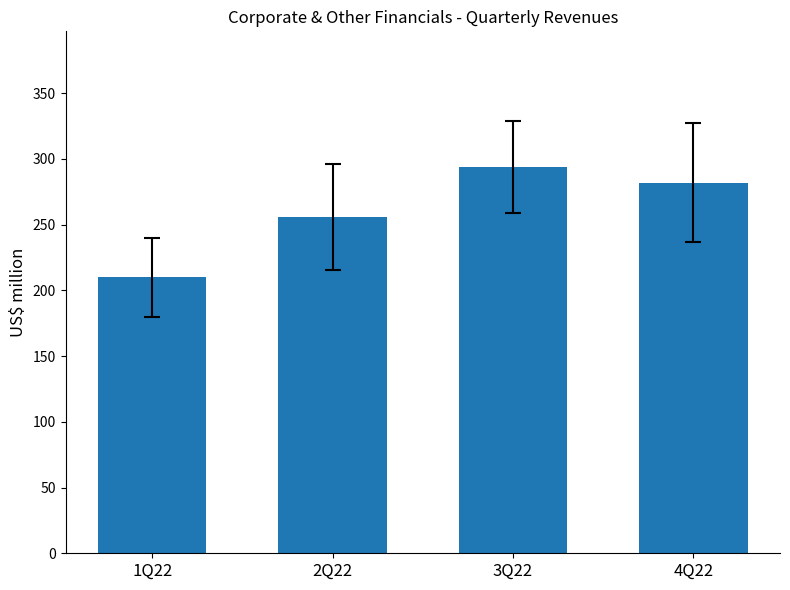

Rank the categories by value from highest to lowest.

3Q22, 4Q22, 2Q22, 1Q22